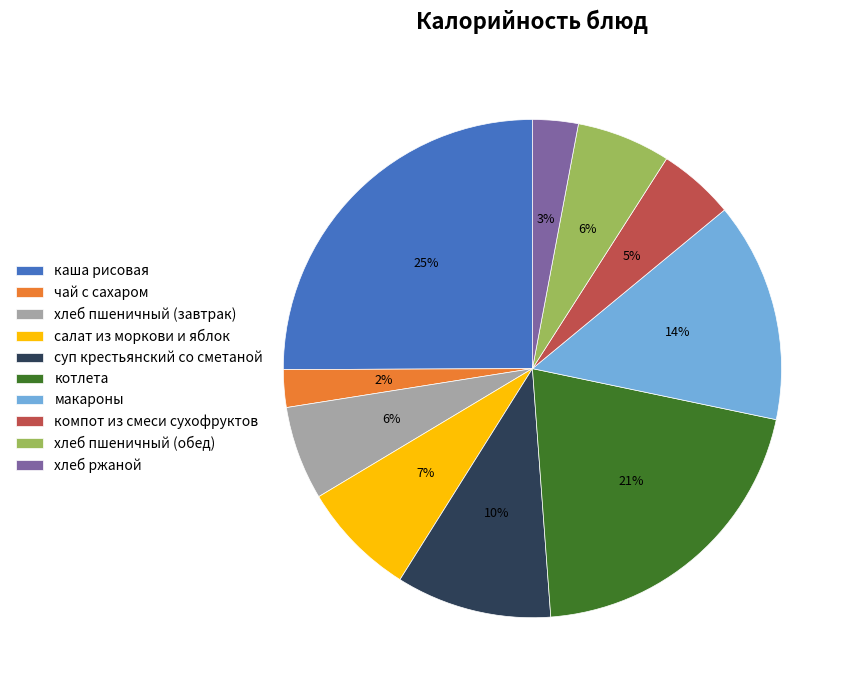

How many segments does this pie chart have?

10